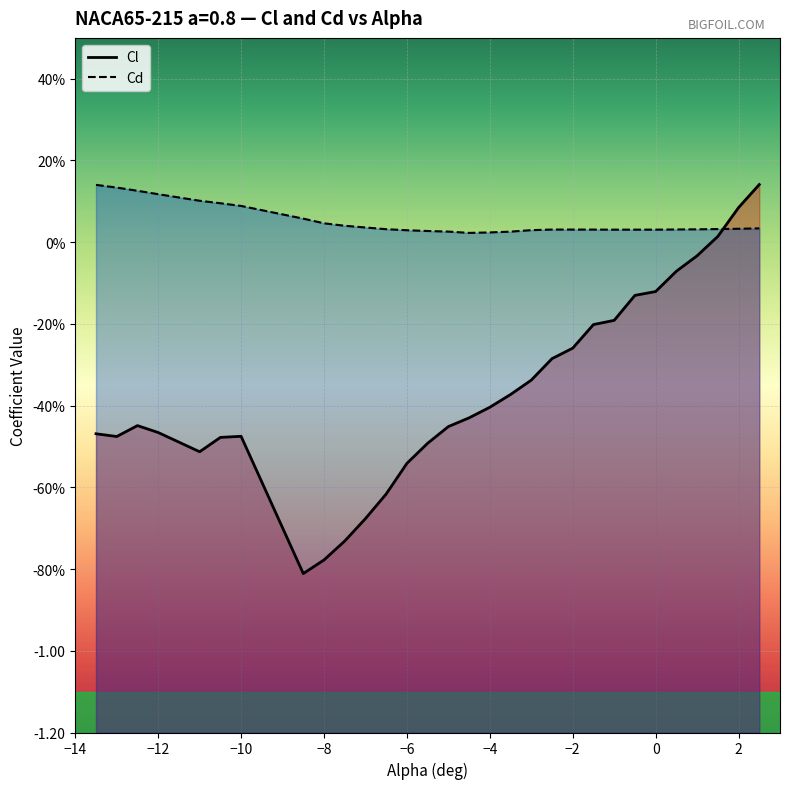

After their last crossing, which series has the higher values: Cd or Cl?

Cl